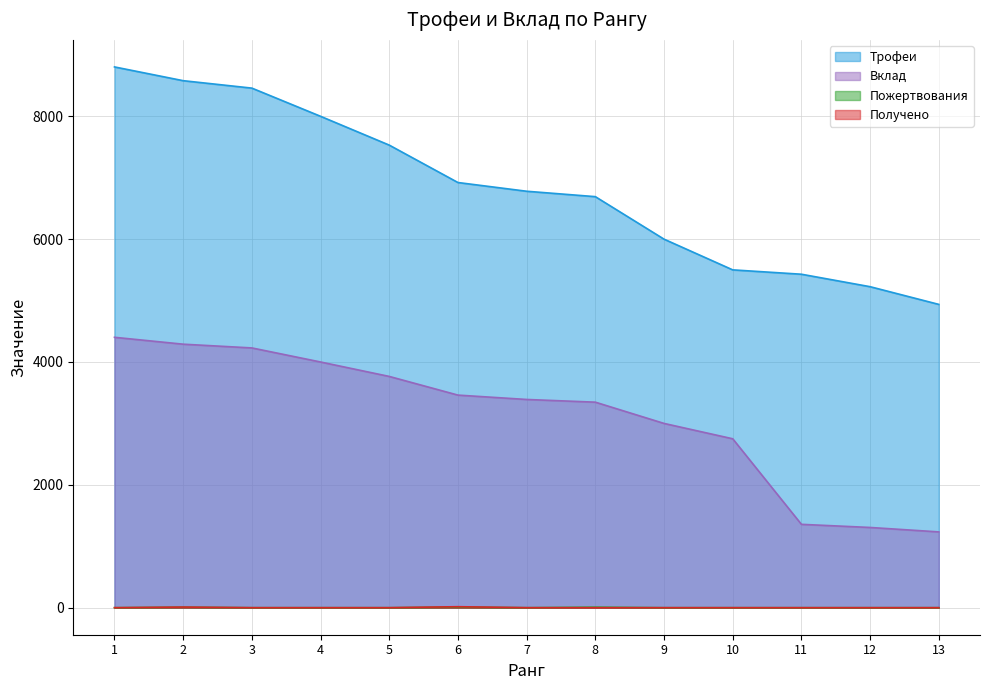

What is the average value of the Трофеи series?

6835